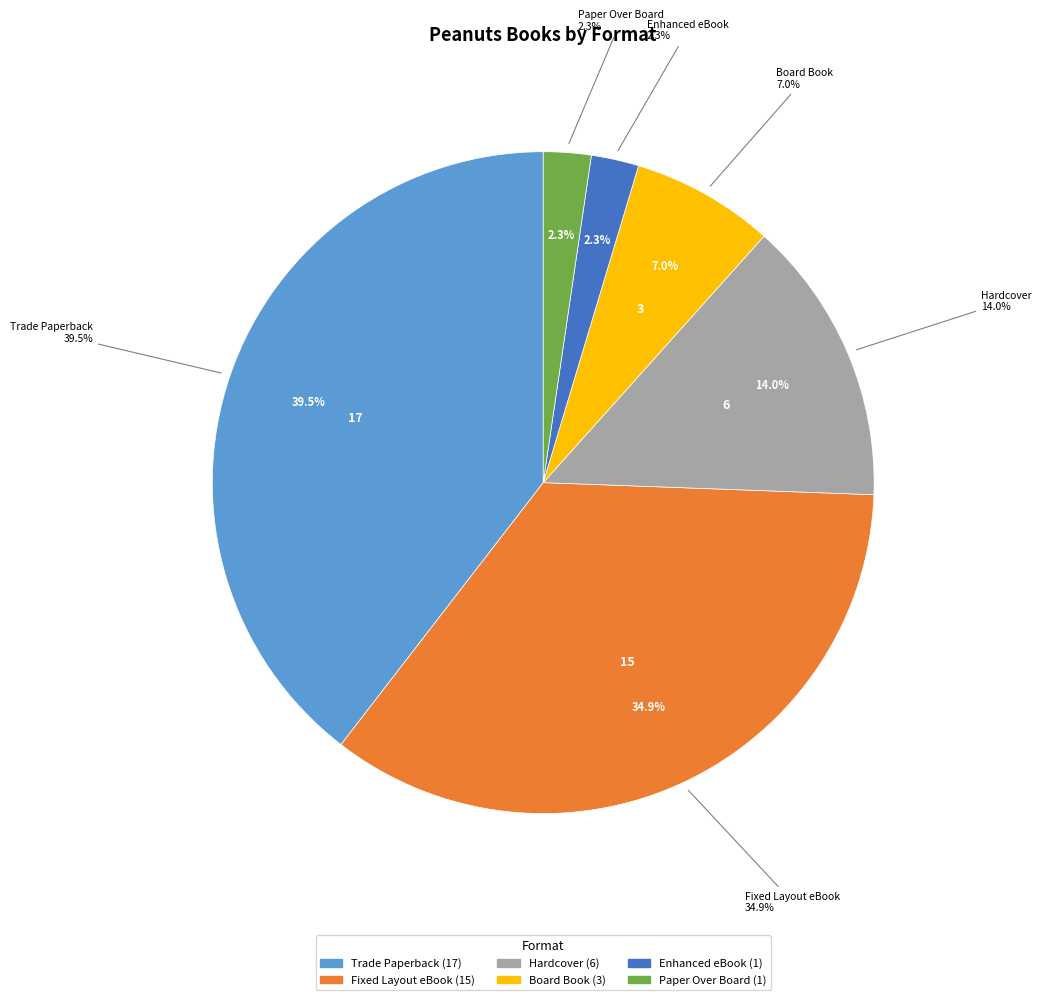

Which has a higher value, Trade Paperback or Board Book?

Trade Paperback